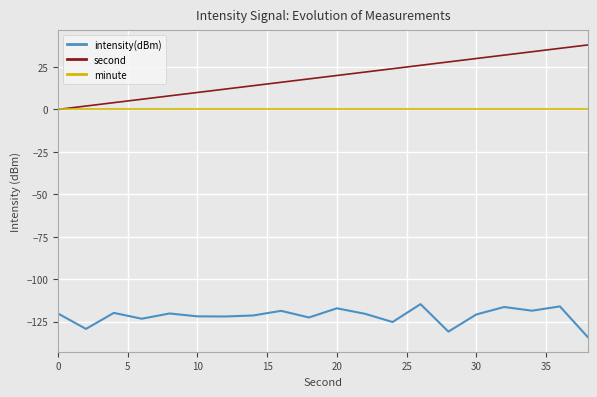

True or false: second has more than 2 interior local peaks.

False